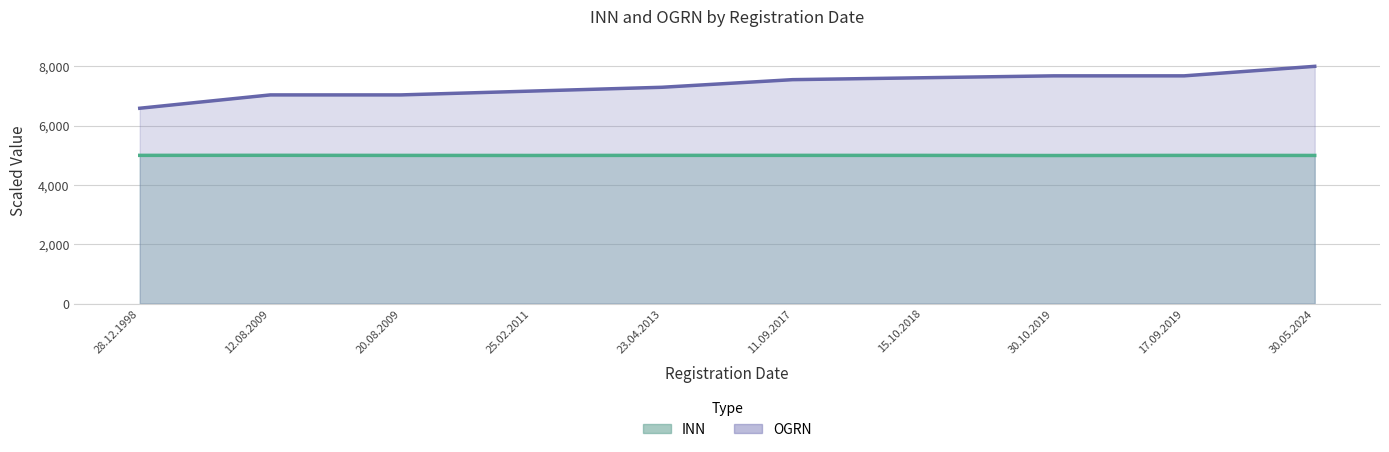

Where is OGRN nearest to the value 7293?

23.04.2013